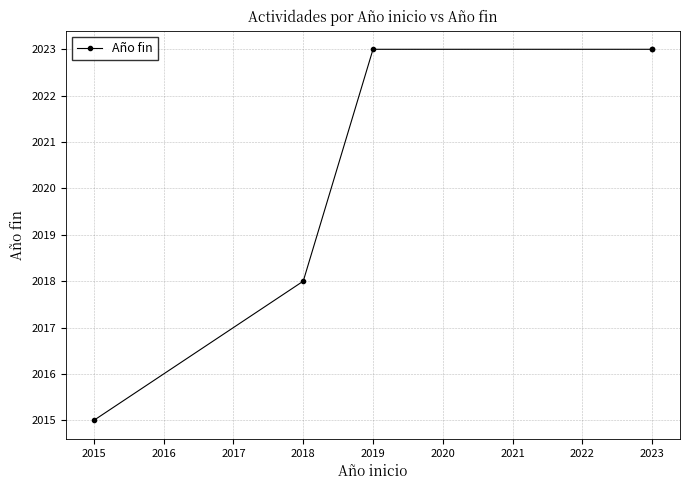

What is the difference between the maximum and minimum values?

8